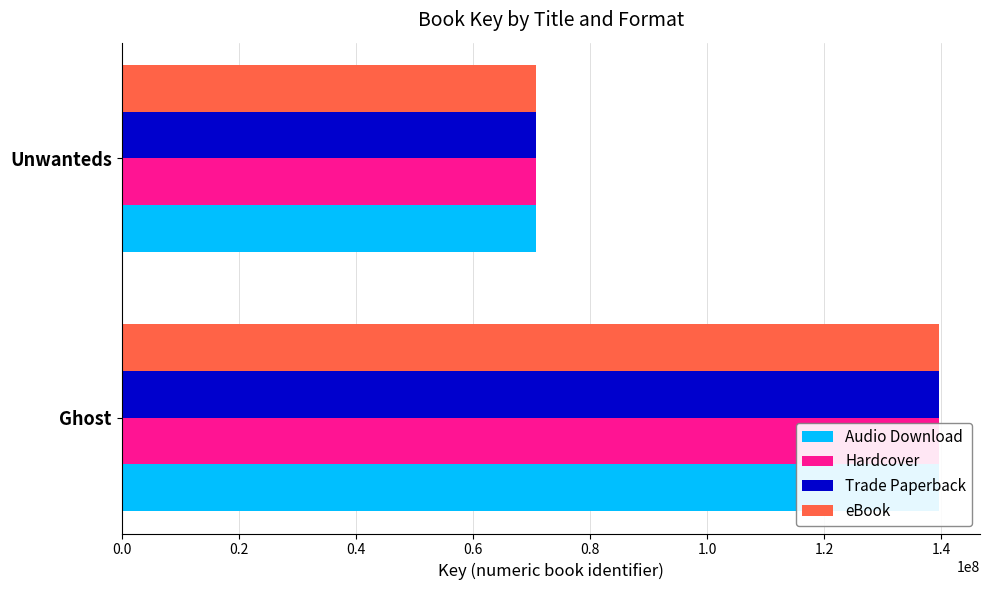

Which series has the widest spread of values?

Audio Download